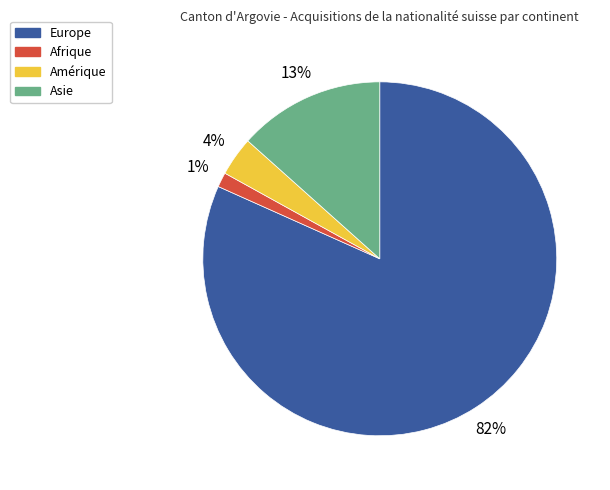

Combined, do Amérique and Asie account for over 50%?

No